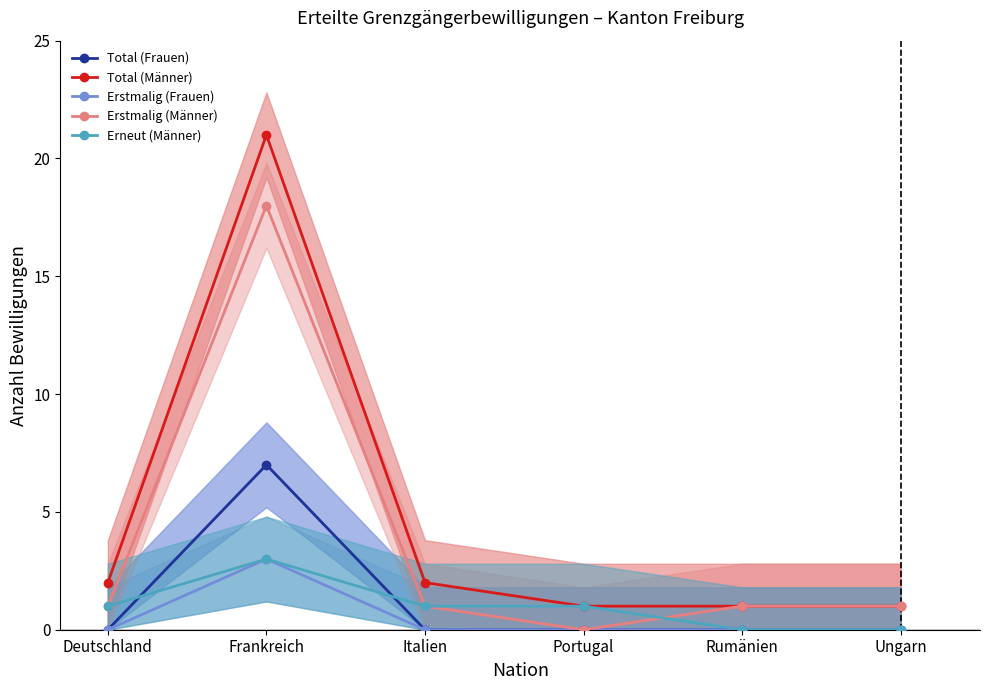

How many data points does each series have?

6